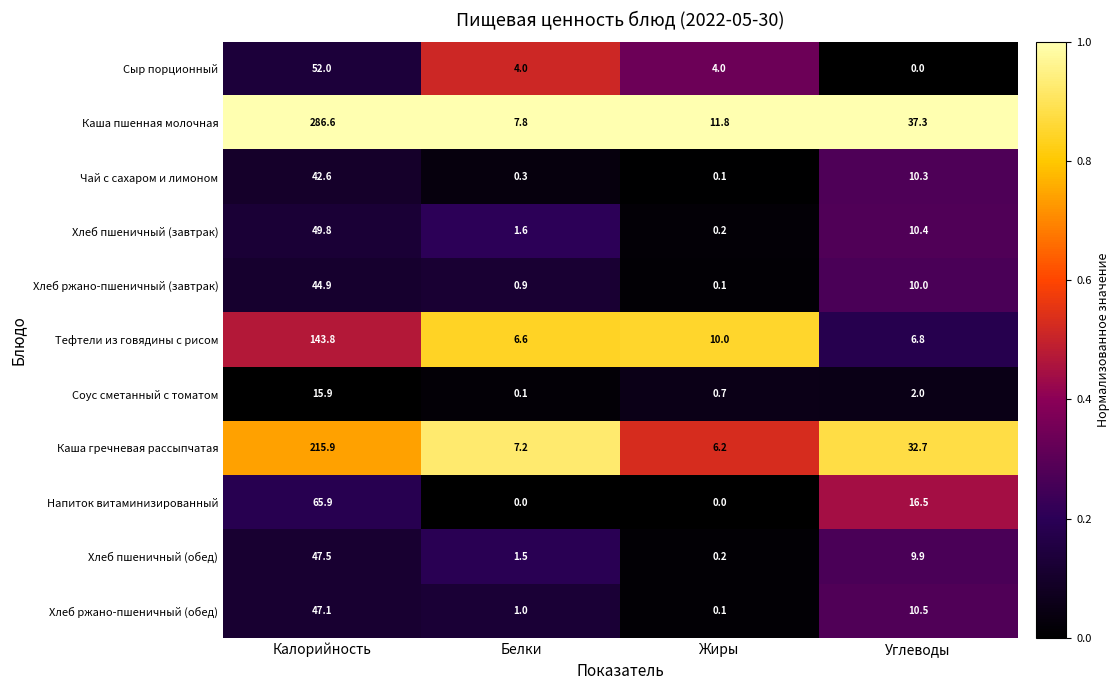

Between Калорийность and Углеводы, which series saw the biggest shift?

Каша пшенная молочная